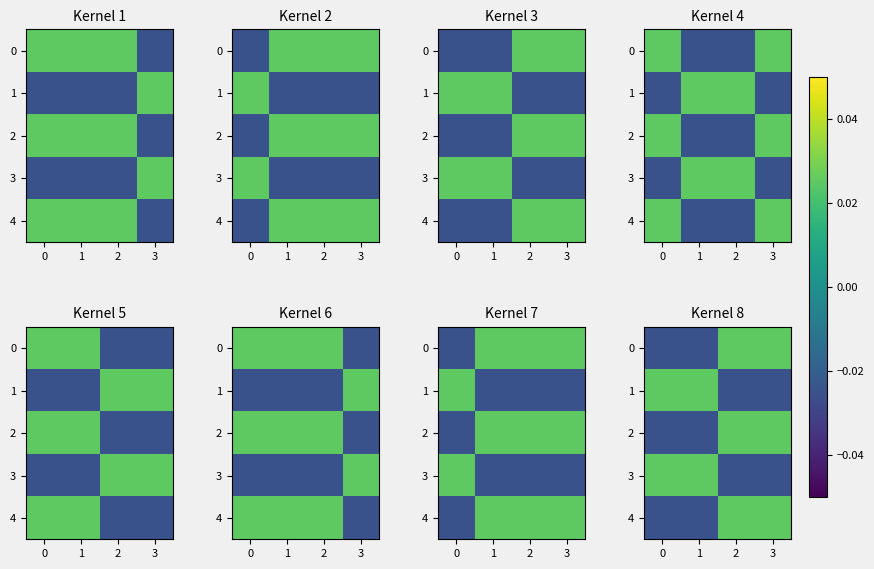

How many data points does each series have?

4